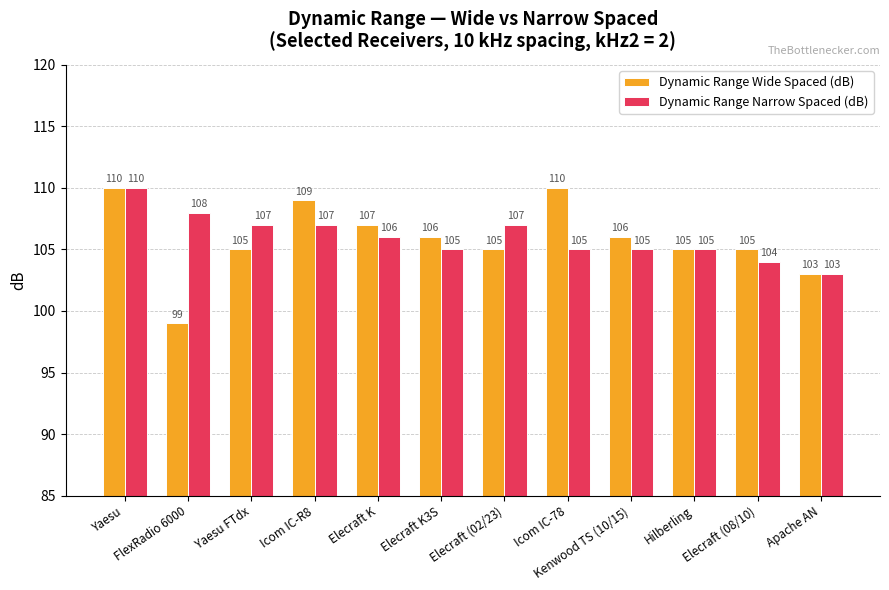

What is the lowest value of the Dynamic Range Narrow Spaced (dB) series?

103